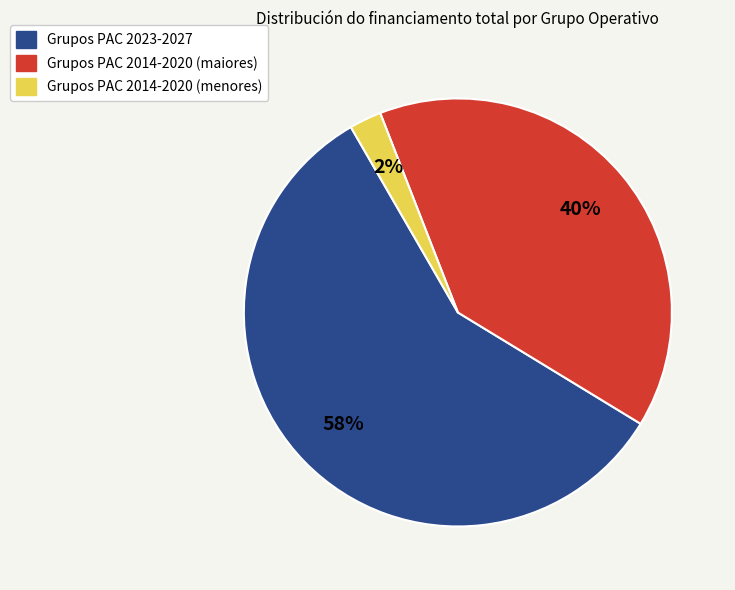

Is there a majority slice in this chart?

Yes